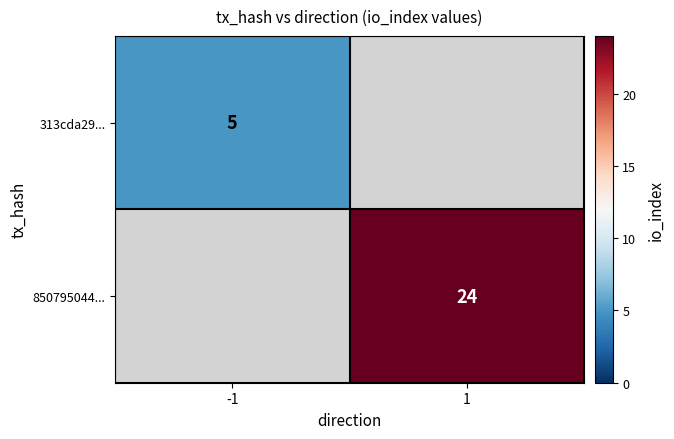

The value of 850795044... at 1 is 24. True or false?

True